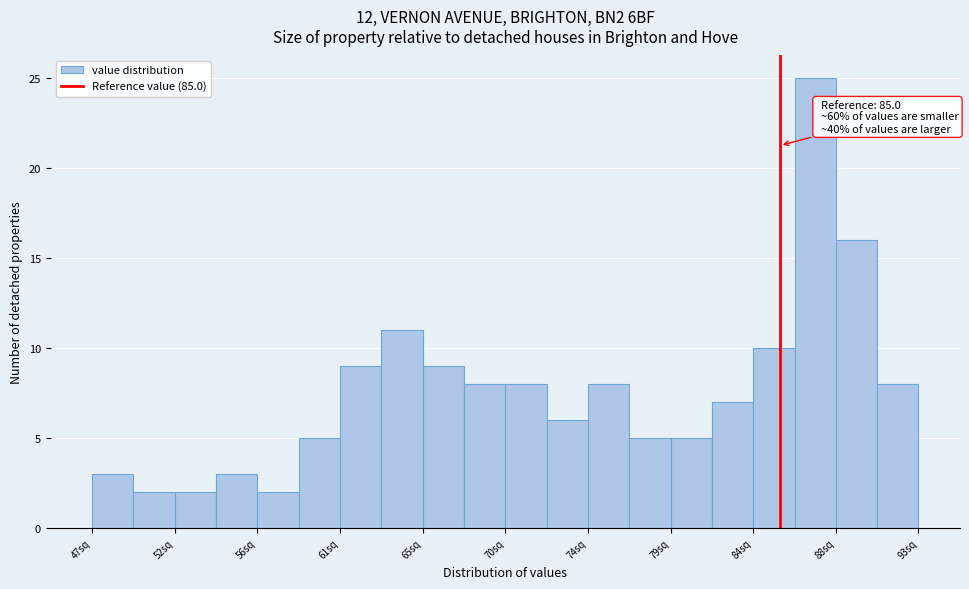

Over which range of the x-axis is the bar tallest?

86.0 to 88.0